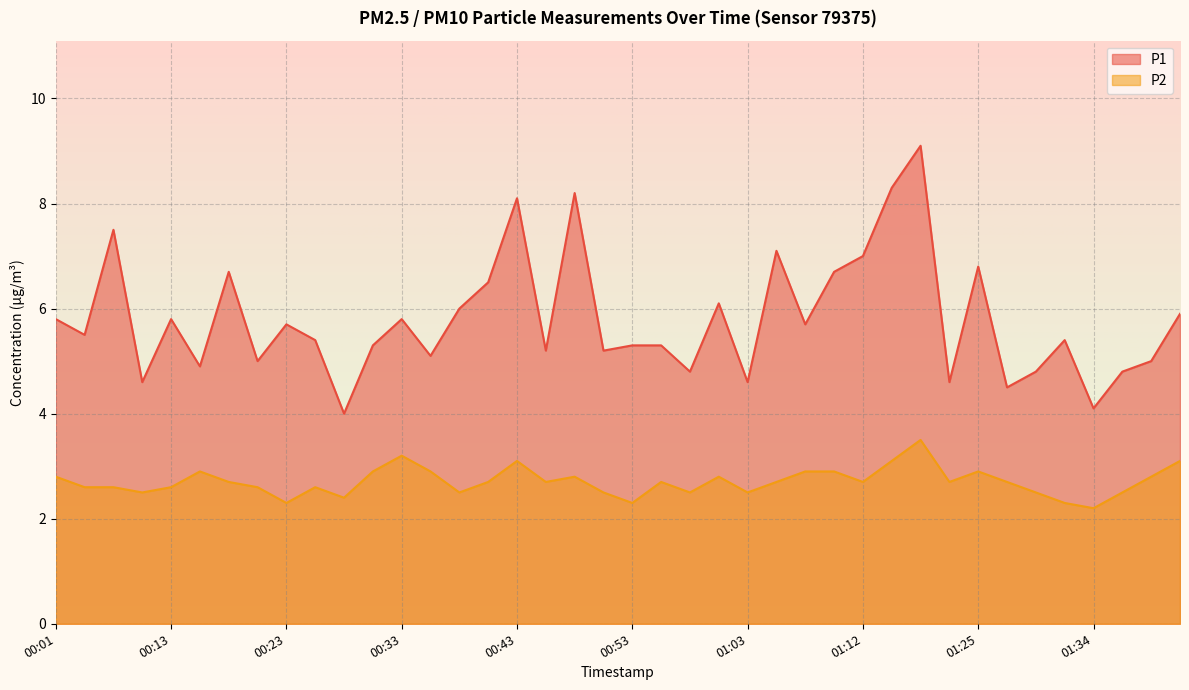

What is the label of the 39th point from the right?

00:03